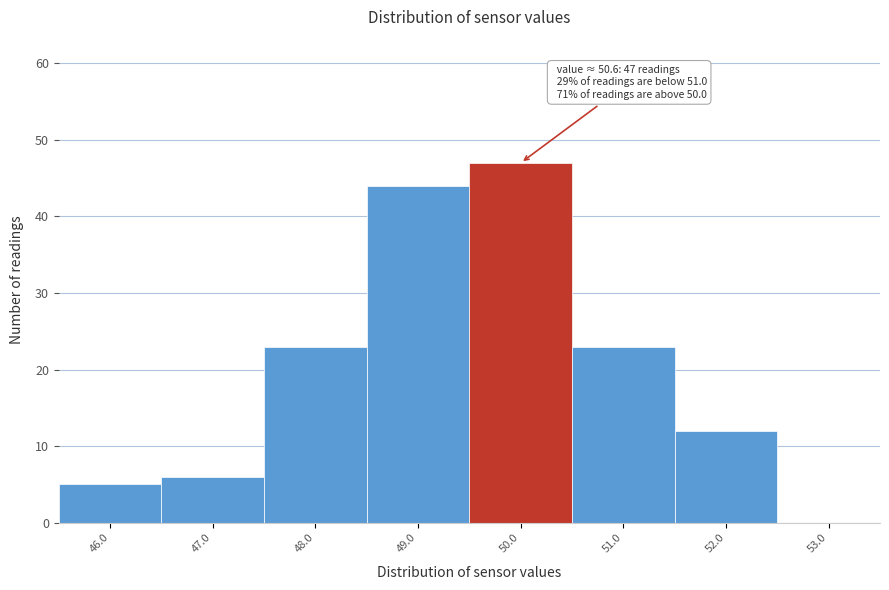

Reading left to right, transcribe all the data shown in this chart.

46.0=5	47.0=6	48.0=23	49.0=44	50.0=47	51.0=23	52.0=12	53.0=0